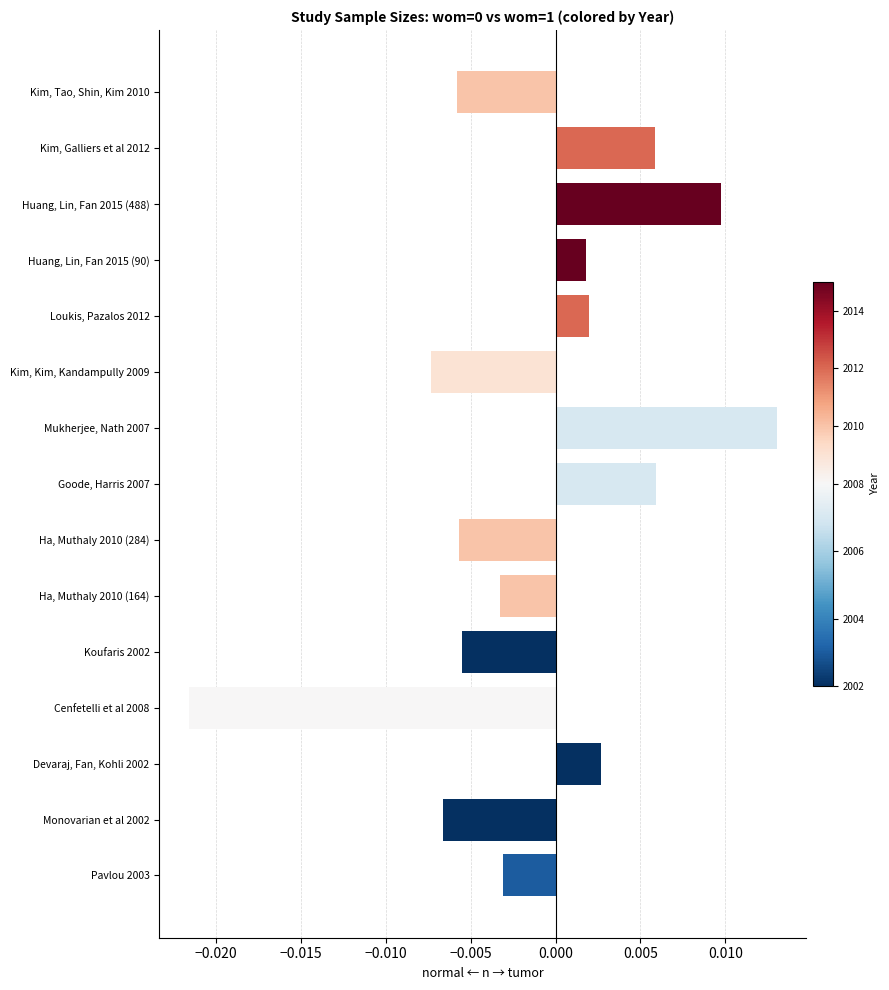

How many data points are less than 0?

8